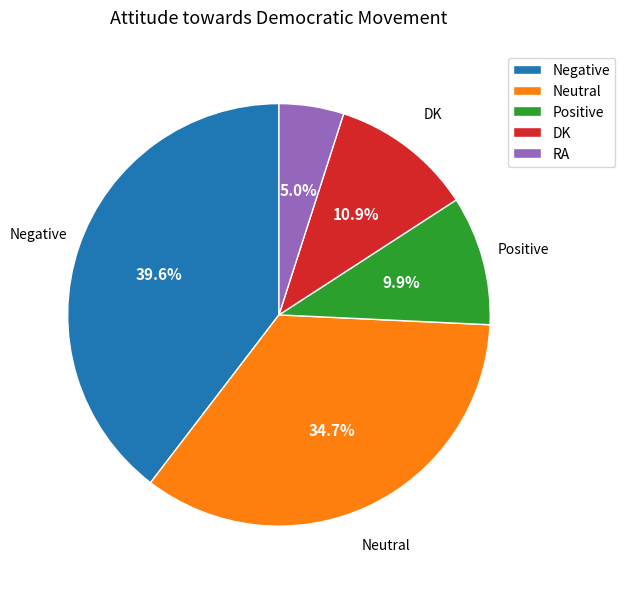

Is there any slice that represents more than half of the pie?

No